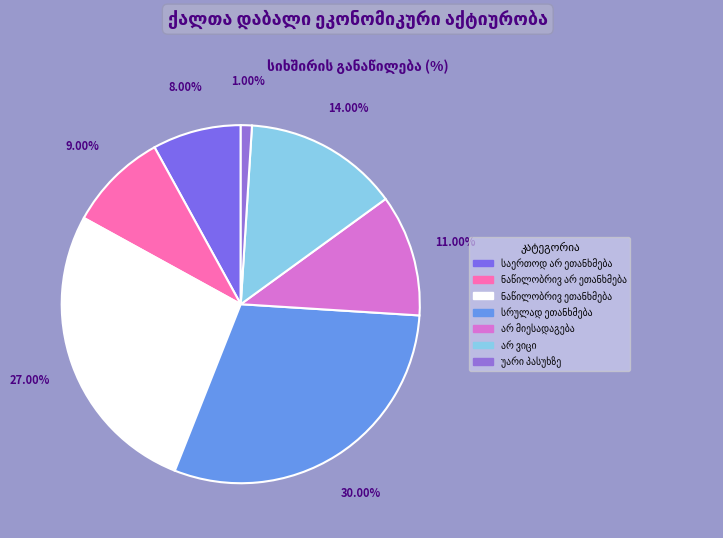

Does საერთოდ არ ეთანხმება represent more than half of the total?

No